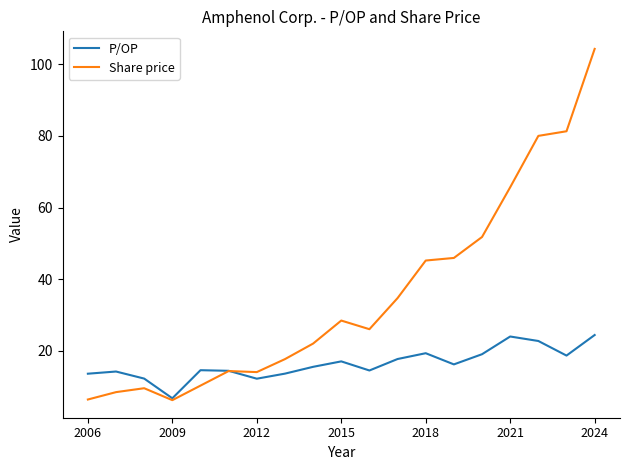

How many lines are shown in the chart?

2